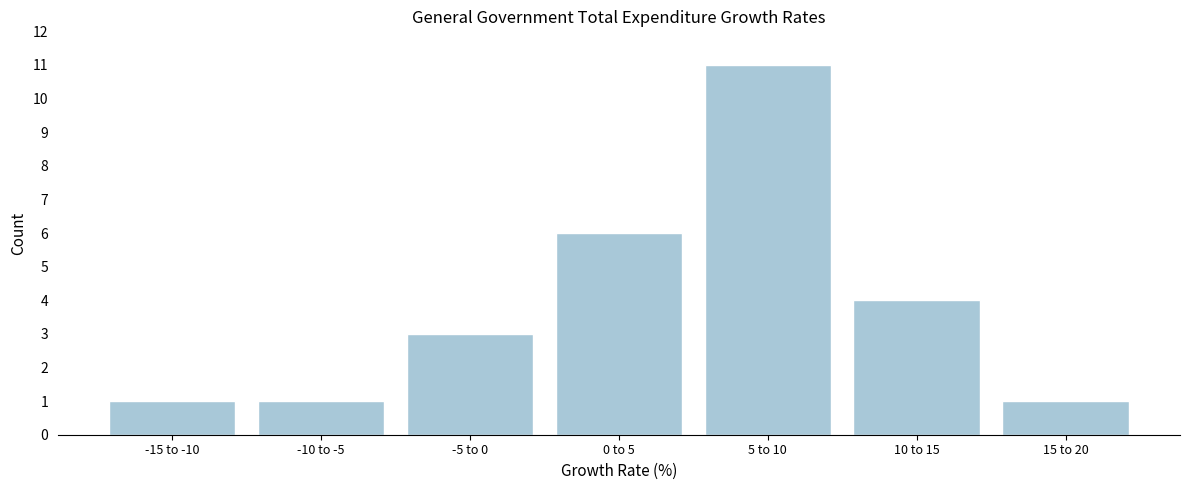

Reading left to right, extract all data points from this chart.

-15 to -10=1	-10 to -5=1	-5 to 0=3	0 to 5=6	5 to 10=11	10 to 15=4	15 to 20=1